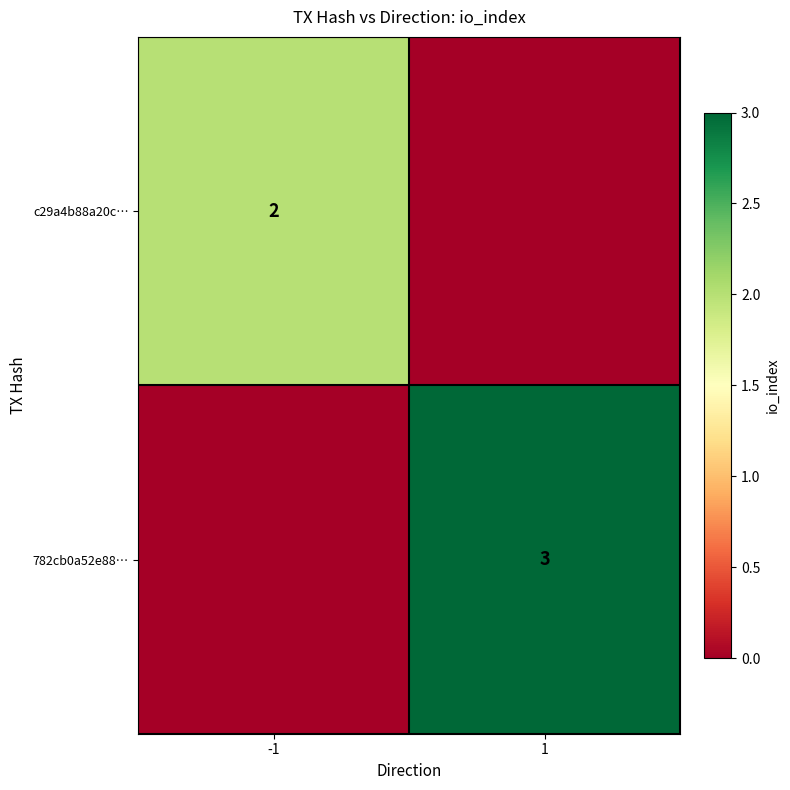

At which category is the sum across all series the highest?

1